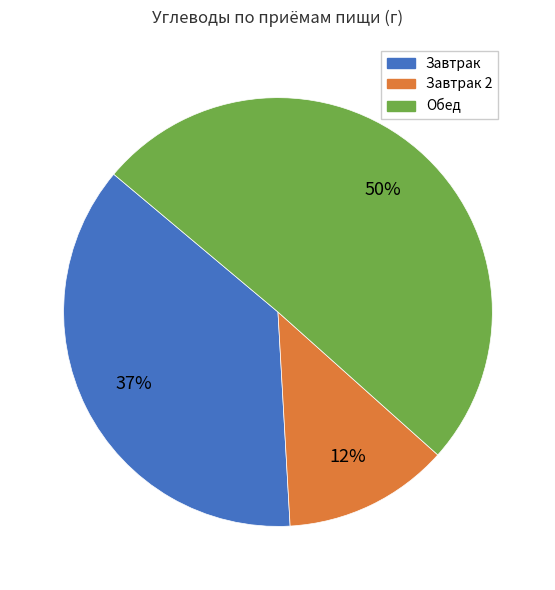

To the nearest percent, what percentage of the pie is Завтрак?

37%